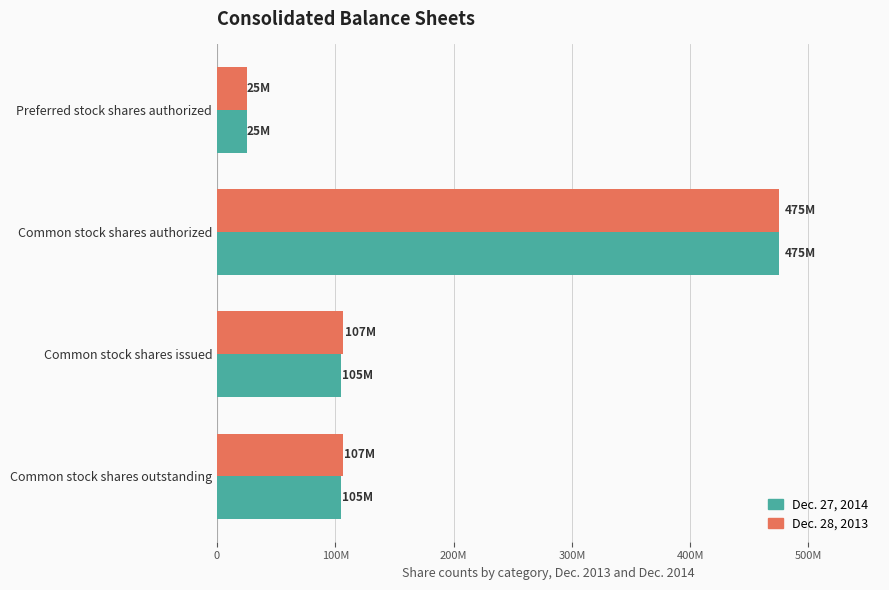

At which label does Dec. 28, 2013 reach its peak?

Common stock shares authorized